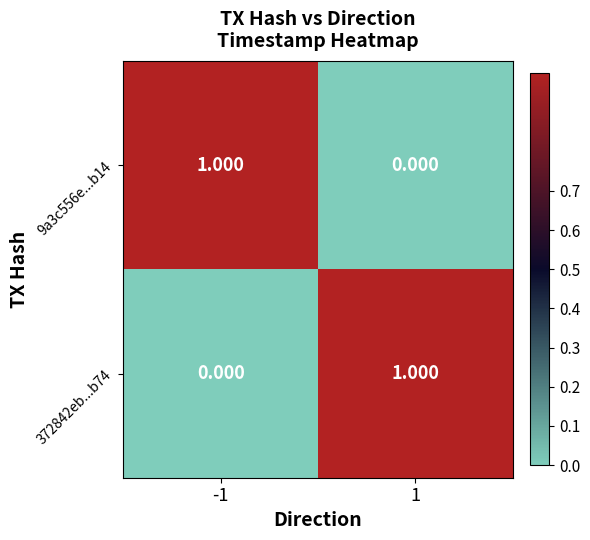

Is the value of 9a3c556e...b14 at -1 greater than the value of 372842eb...b74 at -1?

Yes